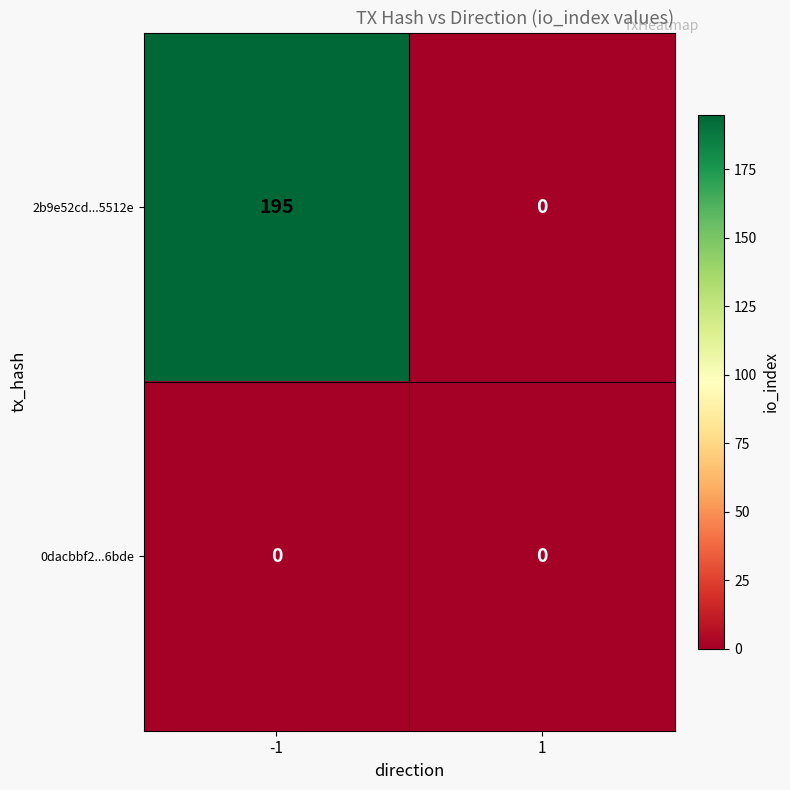

Which series has the largest total across all categories?

2b9e52cd...5512e